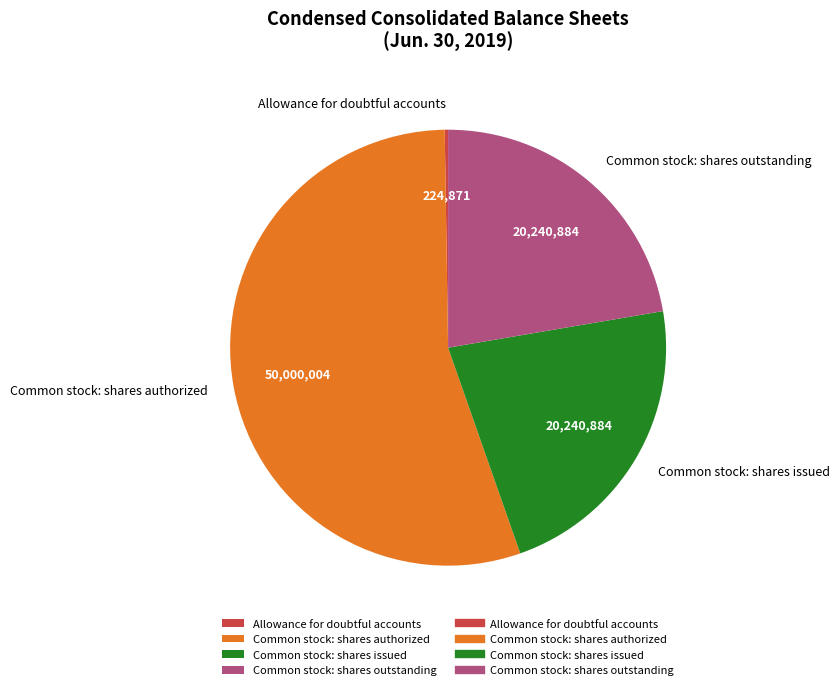

Which has a higher value, Common stock: shares issued or Common stock: shares authorized?

Common stock: shares authorized